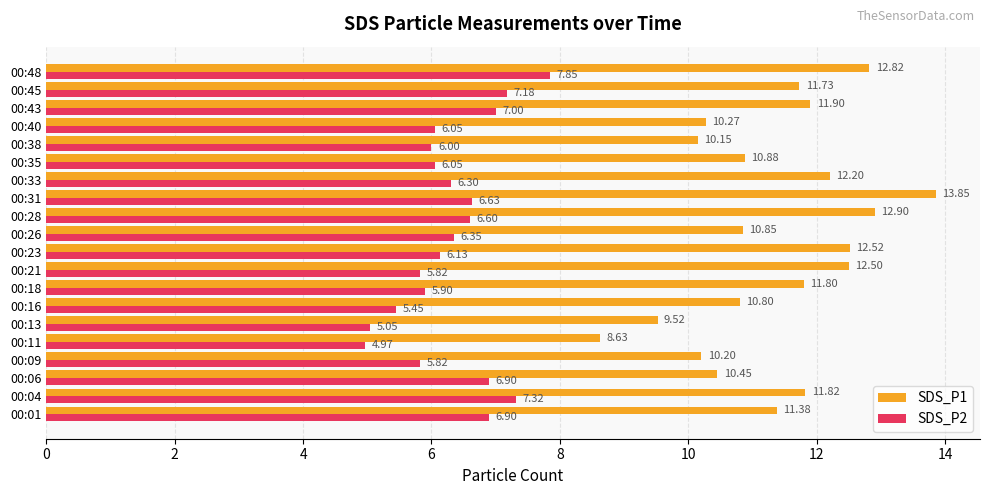

What is the difference between the maximum and minimum values in the SDS_P1 series?

5.2